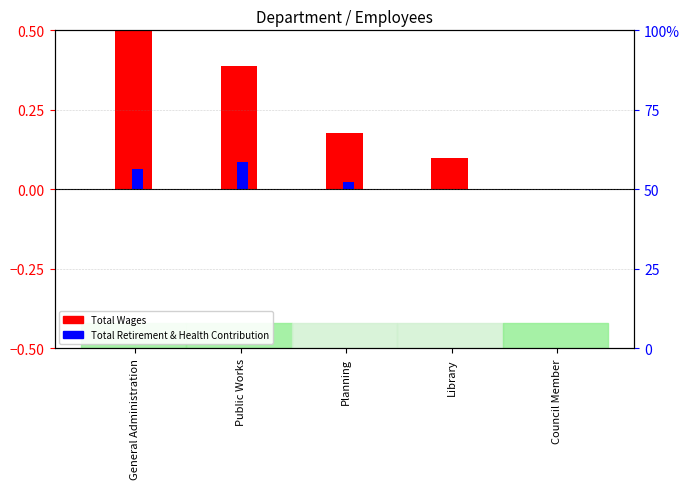

What is the total value across all series at Planning?

0.2